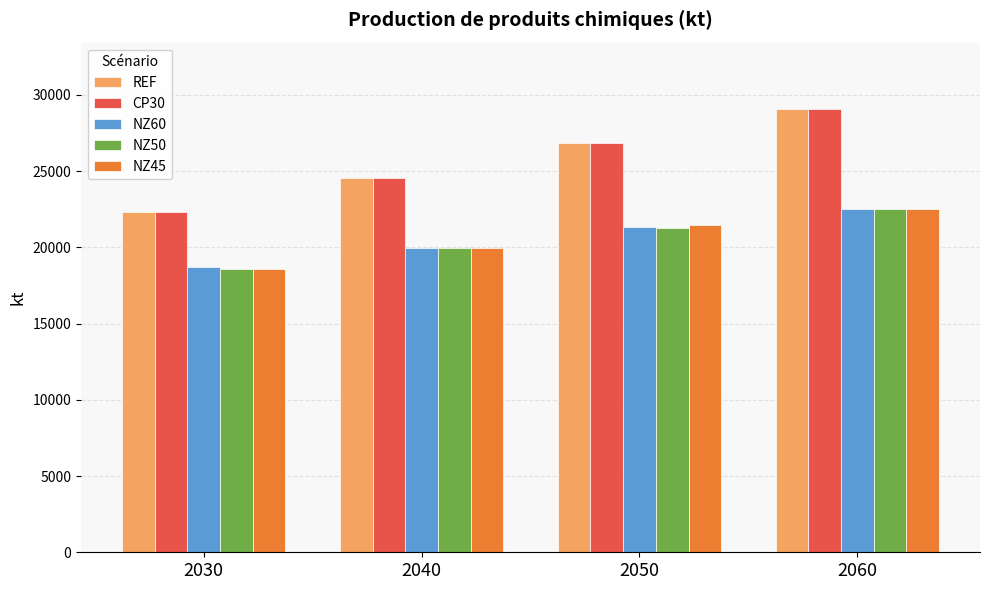

How many data points in NZ50 are above 21293?

2